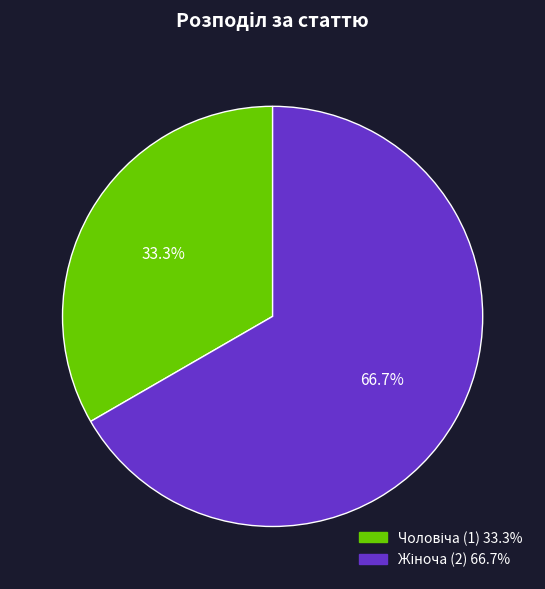

Is there a majority slice in this chart?

Yes